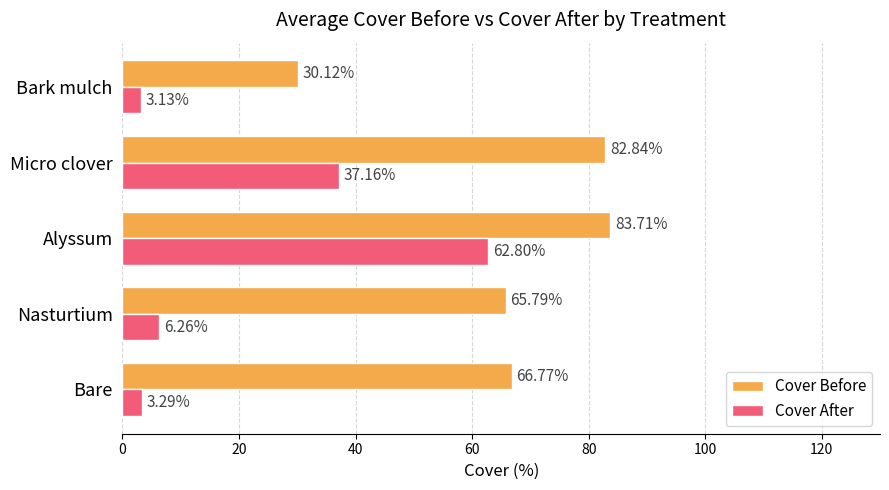

What is the difference between the highest and lowest values at Nasturtium?

59.5